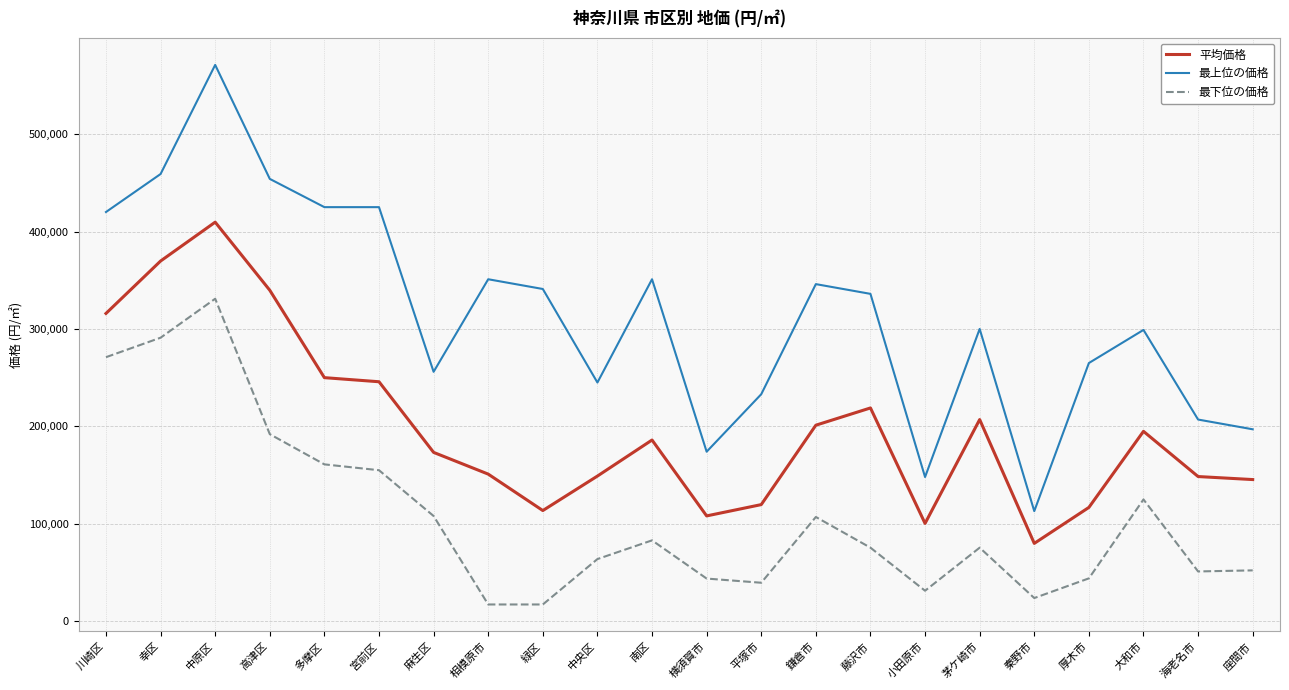

Rank the series at 相模原市 from lowest to highest value.

最下位の価格, 平均価格, 最上位の価格